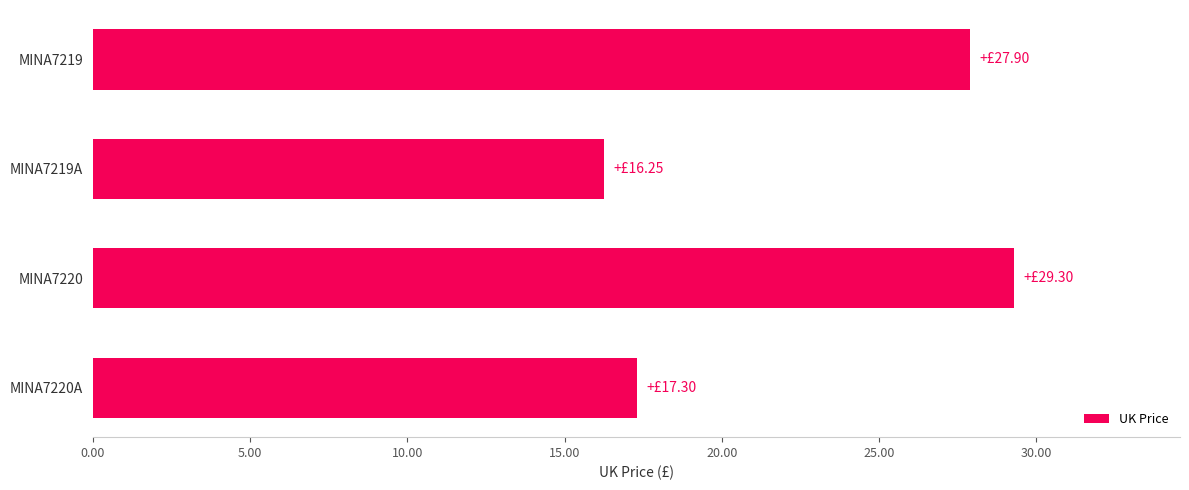

Approximately how many times larger is the value at MINA7220 compared to MINA7219A?

1.8